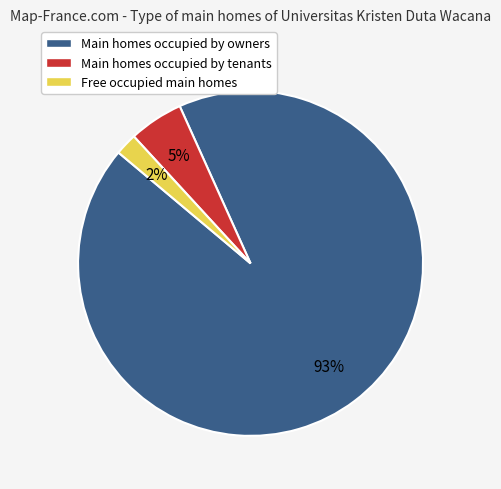

Is there any slice that represents more than half of the pie?

Yes